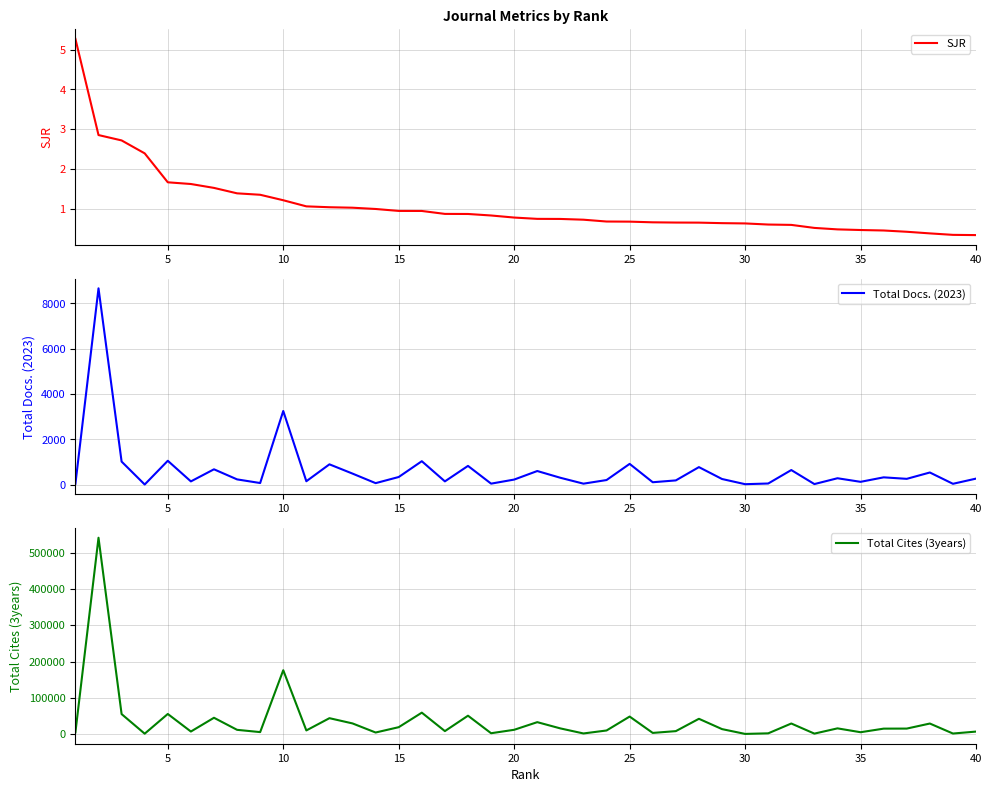

The value of SJR at 35 is 0.5. True or false?

True